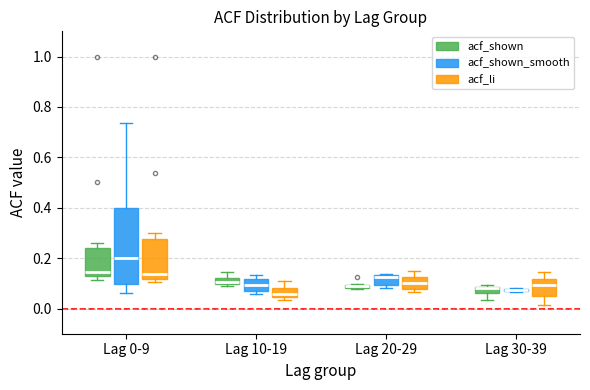

Where is the upper edge of the box for Lag 30-39 (acf_li) on the y-axis? The values are not printed on the chart, so give them approximately, as read against the axis.

0.12